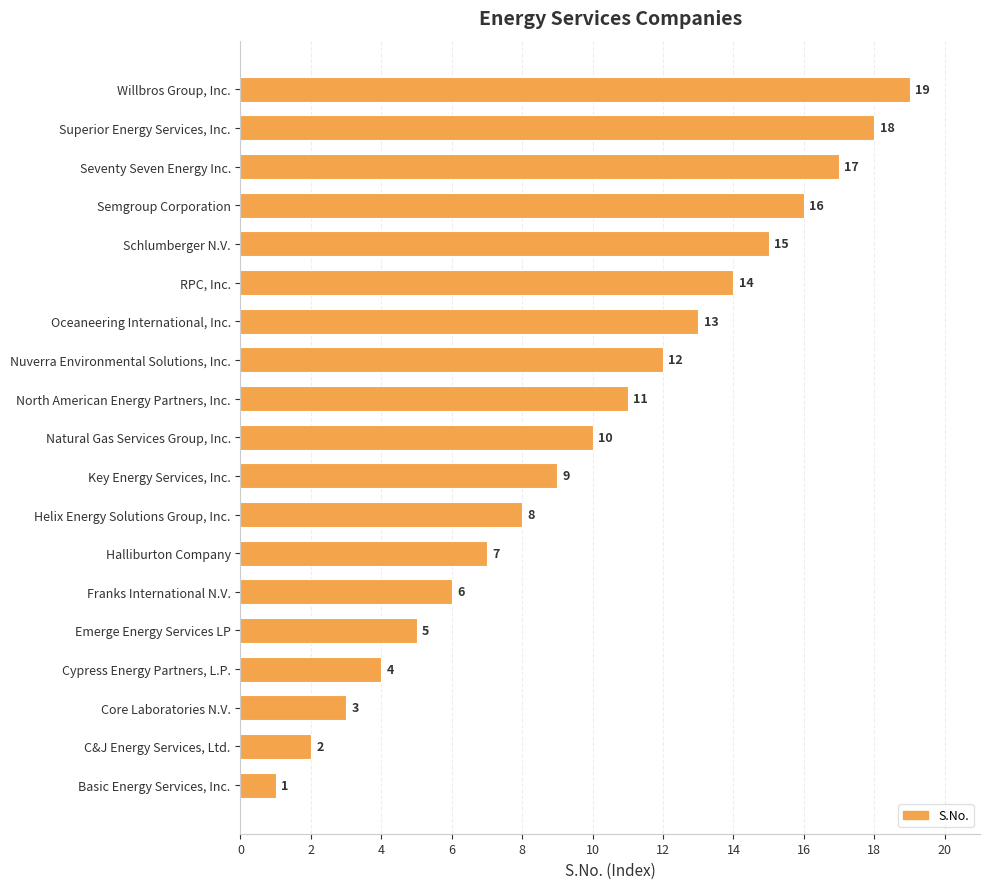

Where is the data nearest to the value 10?

Natural Gas Services Group, Inc.